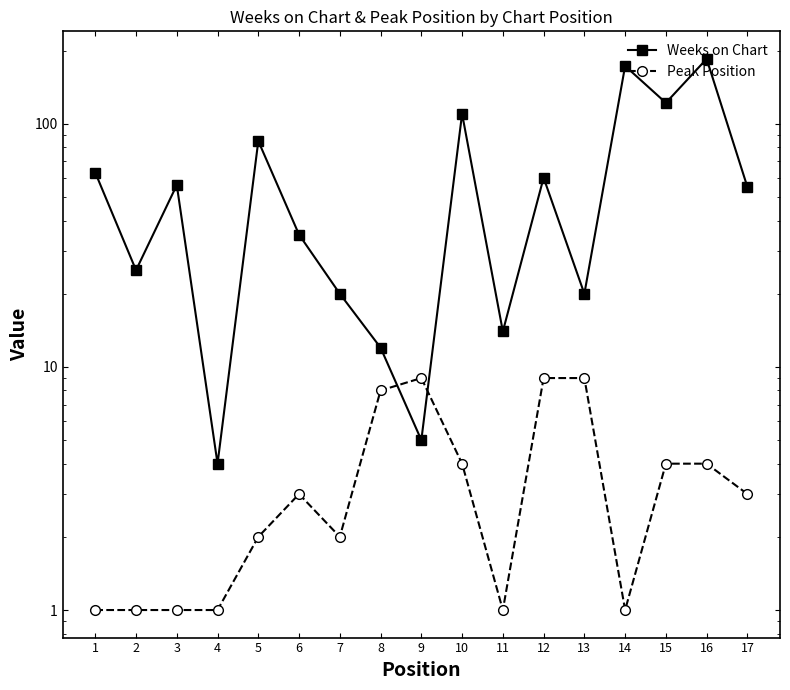

What is the sum of all Weeks on Chart values?

1044